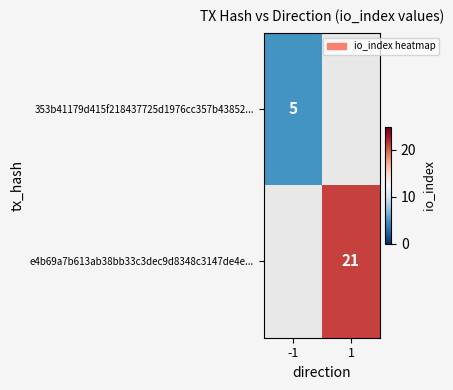

True or false: e4b69a7b613ab38bb33c3dec9d8348c3147de4e... has a value of 27.8 at 1.

False